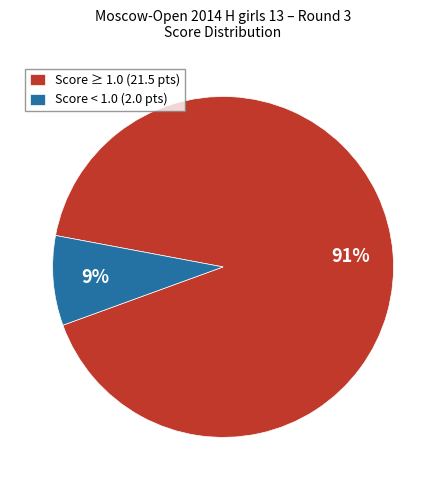

To the nearest percent, what portion does Score < 1.0 (2.0 pts) represent?

9%